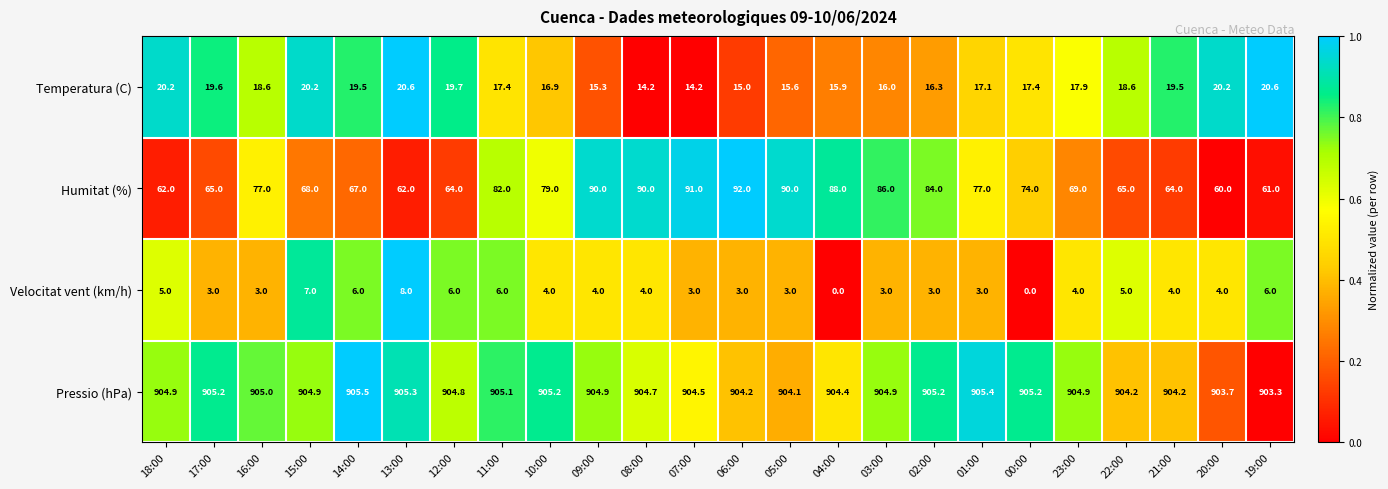

What is the total value across all series at 08:00?

1012.9